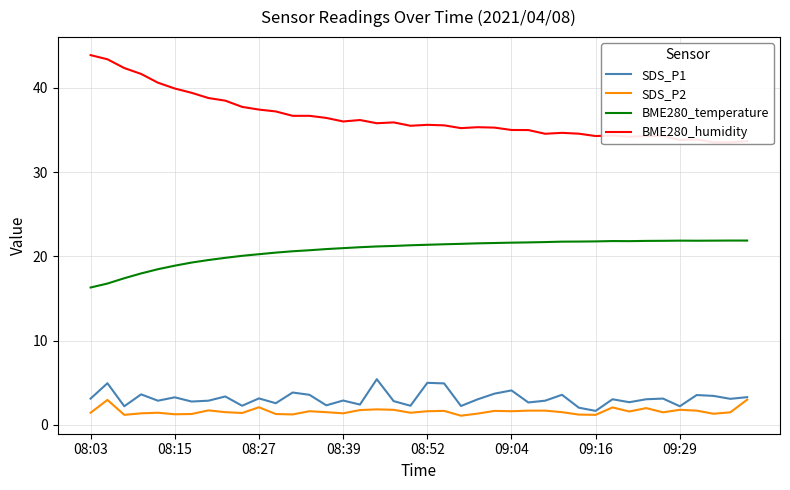

Reading left to right, extract all data points from this chart.

SDS_P1: 3.1	5.0	2.2	3.6	2.9	3.3	2.8	2.9	3.4	2.3	3.1	2.6	3.9	3.6	2.3	2.9	2.4	5.4	2.8	2.3	5.0	4.9	2.2	3.0	3.7	4.1	2.7	2.9	3.6	2.0	1.7	3.0	2.7	3.0	3.1	2.2	3.5	3.5	3.1	3.3
SDS_P2: 1.4	3.0	1.2	1.4	1.4	1.3	1.3	1.7	1.5	1.4	2.1	1.3	1.2	1.6	1.5	1.4	1.8	1.9	1.8	1.4	1.6	1.7	1.1	1.4	1.7	1.6	1.7	1.7	1.5	1.2	1.2	2.1	1.6	2.0	1.5	1.8	1.7	1.3	1.5	3.0
BME280_temperature: 16.3	16.8	17.4	18.0	18.5	18.9	19.3	19.6	19.8	20.1	20.3	20.4	20.6	20.7	20.9	21.0	21.1	21.2	21.2	21.3	21.4	21.4	21.5	21.6	21.6	21.6	21.7	21.7	21.8	21.8	21.8	21.8	21.8	21.8	21.9	21.9	21.9	21.9	21.9	21.9
BME280_humidity: 43.9	43.4	42.4	41.6	40.6	39.9	39.4	38.8	38.5	37.7	37.4	37.2	36.7	36.7	36.4	36.0	36.2	35.8	35.9	35.5	35.6	35.5	35.2	35.3	35.3	35.0	35.0	34.5	34.7	34.6	34.3	34.4	34.2	34.3	34.3	33.8	33.9	33.5	33.5	33.7